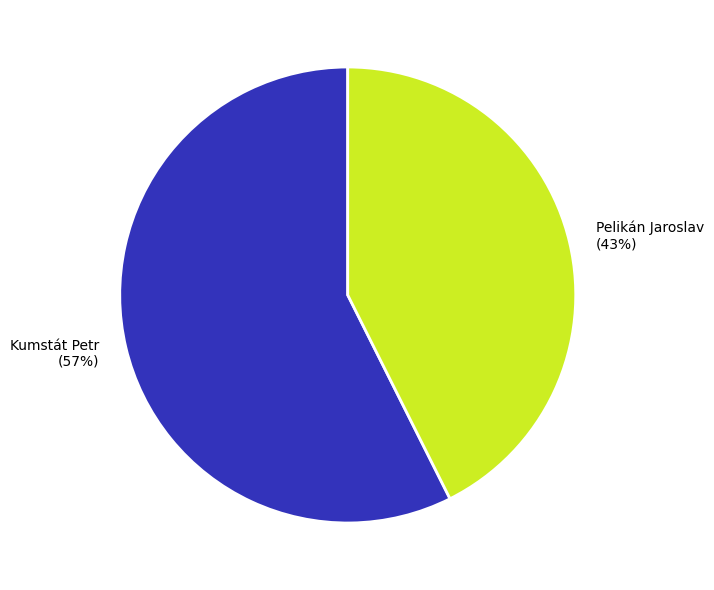

To the nearest percent, what is the average slice percentage?

50%